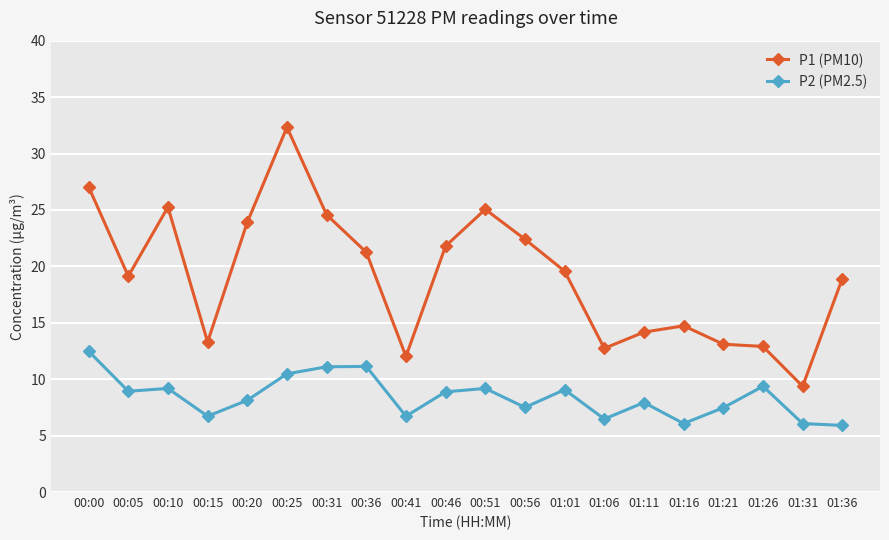

Which series has the largest range (max minus min)?

P1 (PM10)